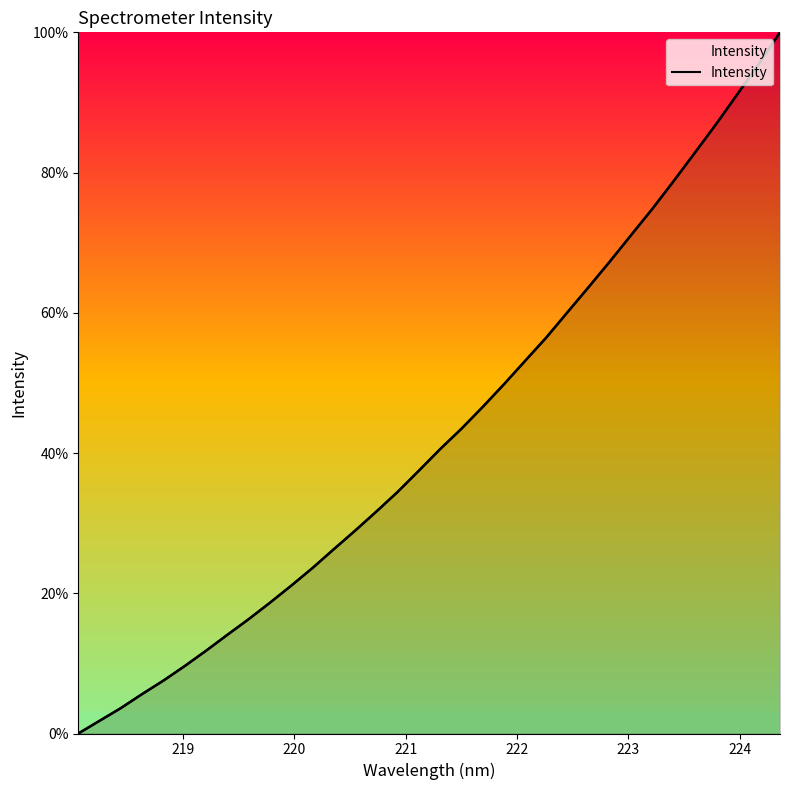

The value at 10 is 7.0. True or false?

False